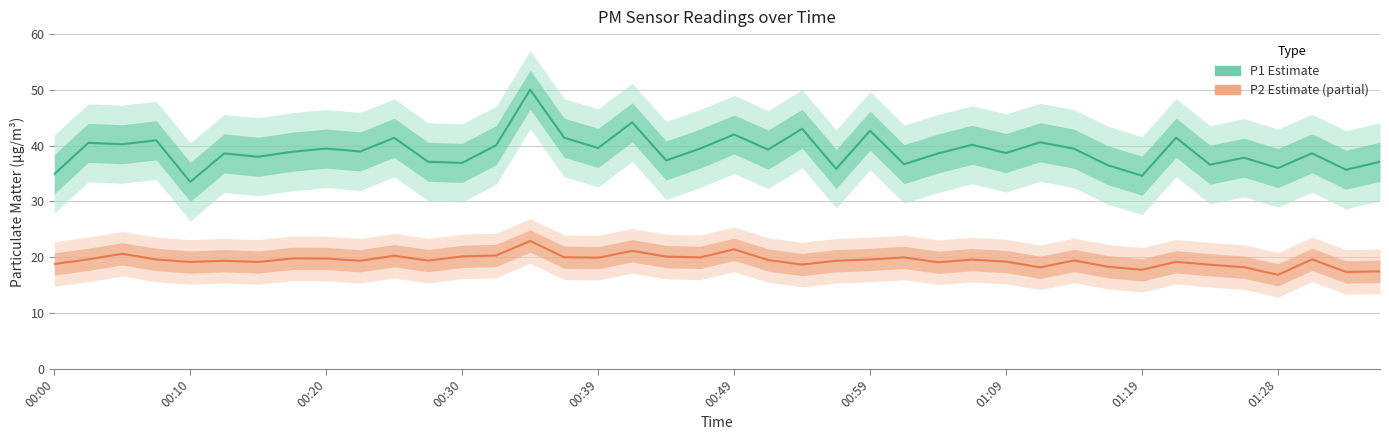

Reading right to left, list all the values displayed in this chart.

P1 (PM10): 37.1	35.7	38.6	36.0	37.8	36.6	41.4	34.6	36.5	39.5	40.6	38.7	40.1	38.6	36.7	42.7	35.8	43.0	39.3	42.0	39.5	37.4	44.2	39.6	41.4	50.0	40.1	36.9	37.1	41.4	39.0	39.5	38.9	38.0	38.6	33.5	41.0	40.2	40.5	34.9
P2 (PM2.5): 17.4	17.4	19.6	16.8	18.2	18.6	19.2	17.7	18.3	19.4	18.2	19.2	19.6	19.1	19.9	19.6	19.4	18.7	19.5	21.4	19.9	20.1	21.1	19.9	20.0	22.9	20.3	20.1	19.4	20.2	19.4	19.8	19.8	19.1	19.4	19.1	19.6	20.6	19.6	18.8